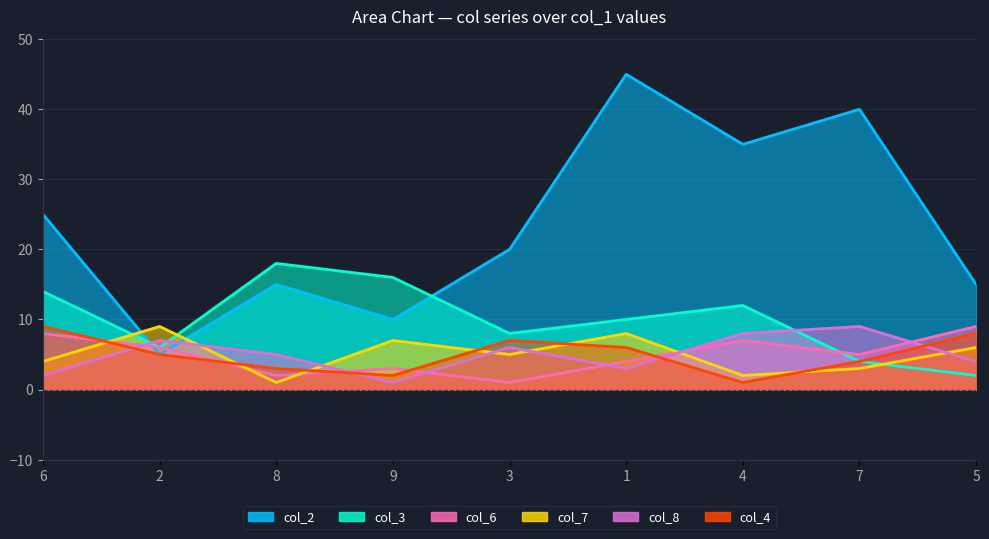

Between 3 and 5, which is larger?

3